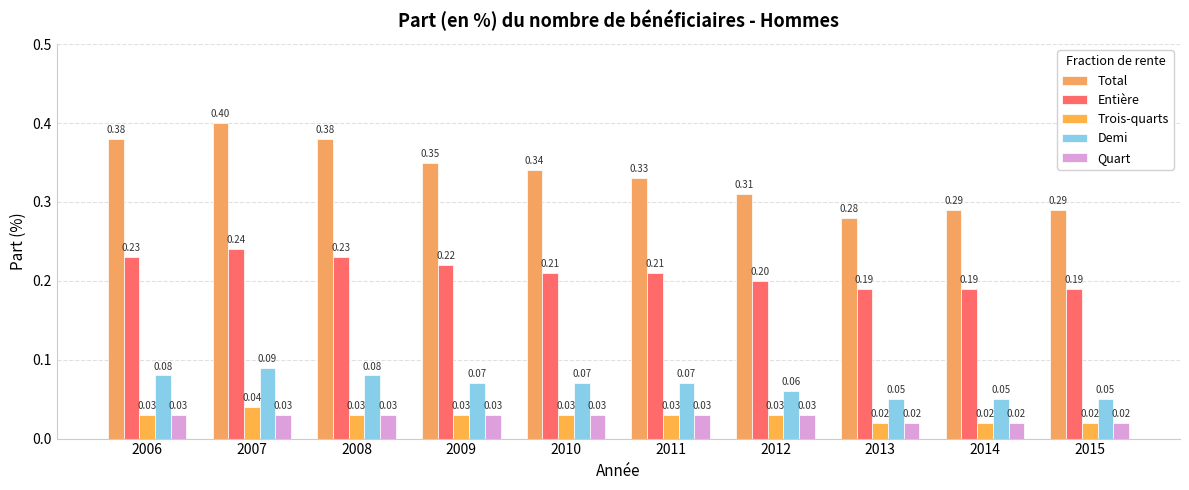

What are all the series names shown in the legend?

Total, Entière, Trois-quarts, Demi, Quart